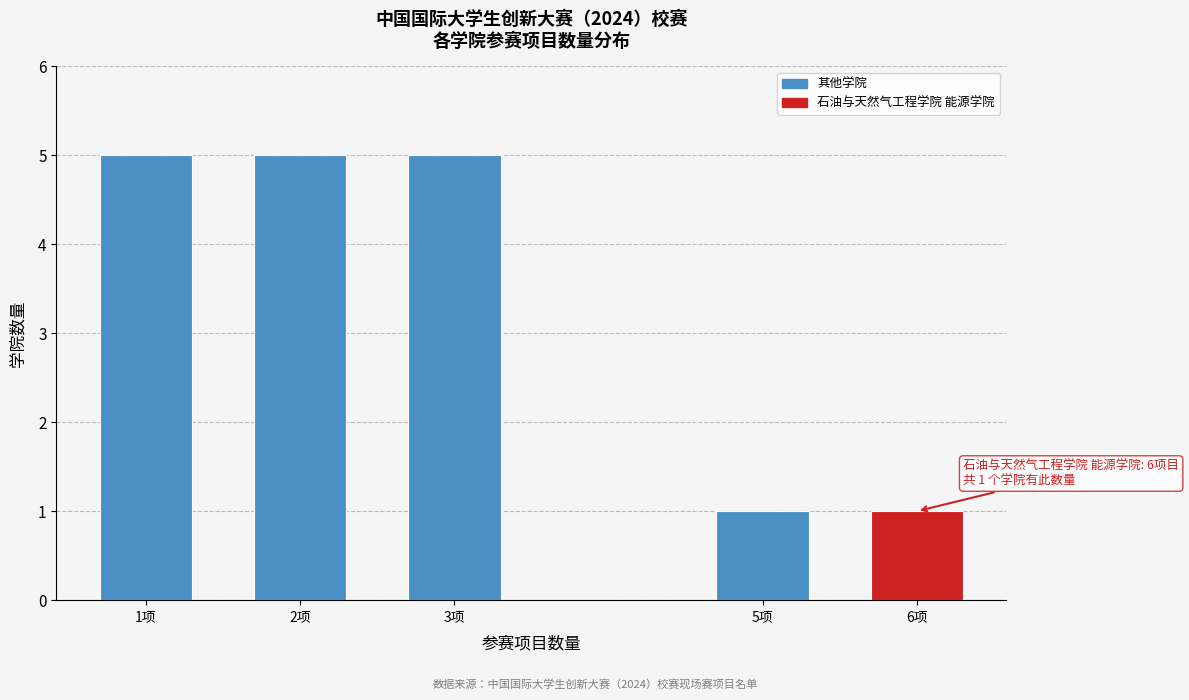

Reading right to left, what are all the values shown in this chart?

6项=1	5项=1	3项=5	2项=5	1项=5